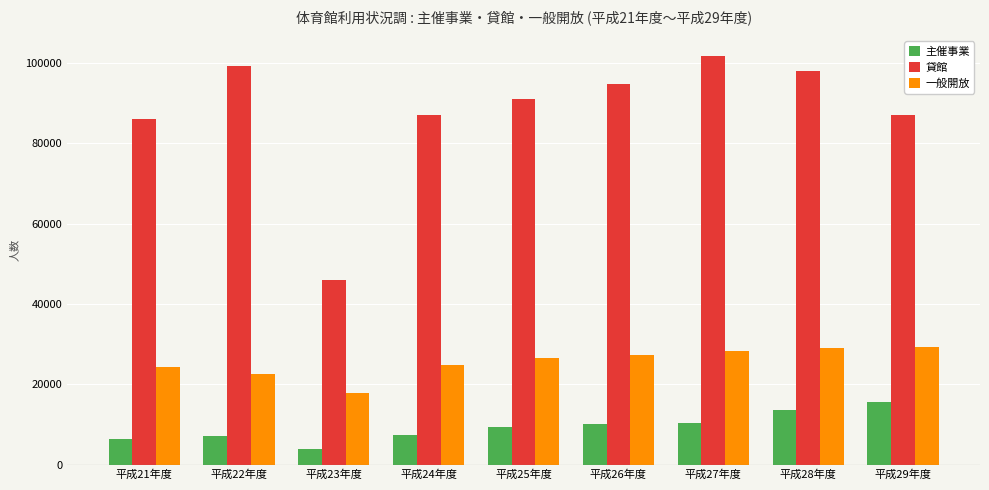

What is the total value across all series at 平成29年度?

132066